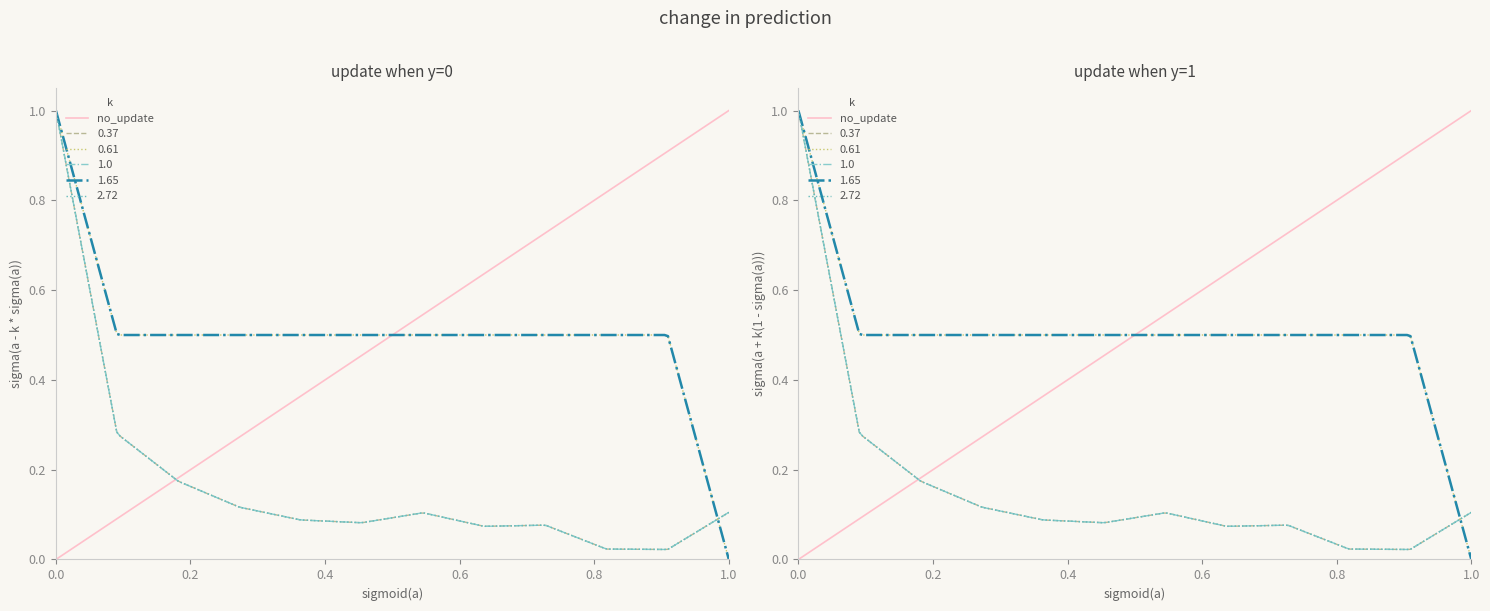

How many data points are above 0?

11